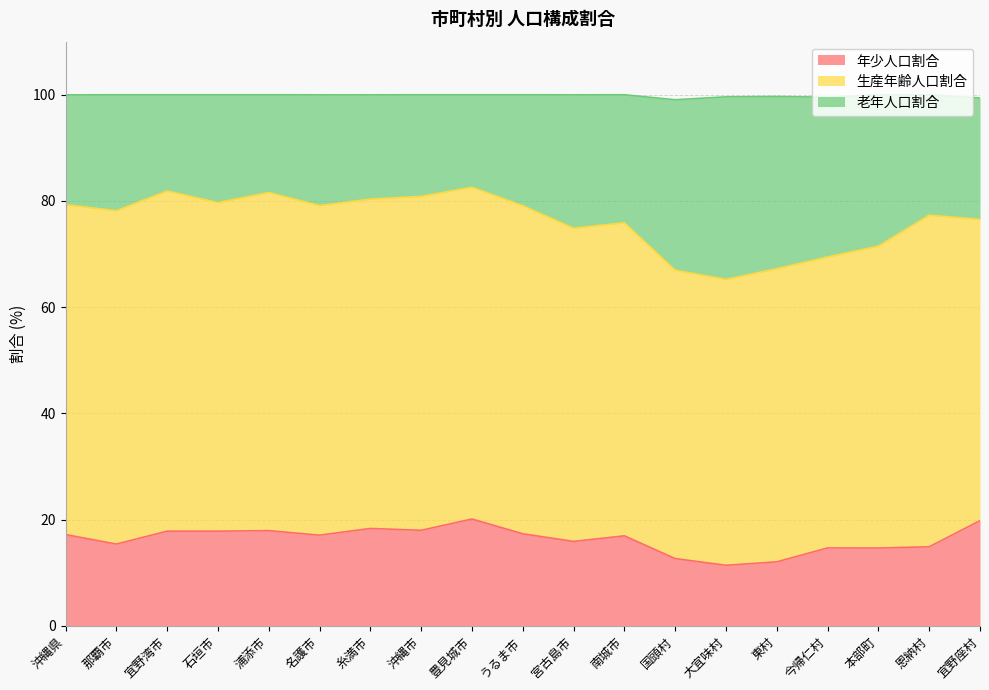

Between 浦添市 and 今帰仁村, which series saw the biggest shift?

老年人口割合